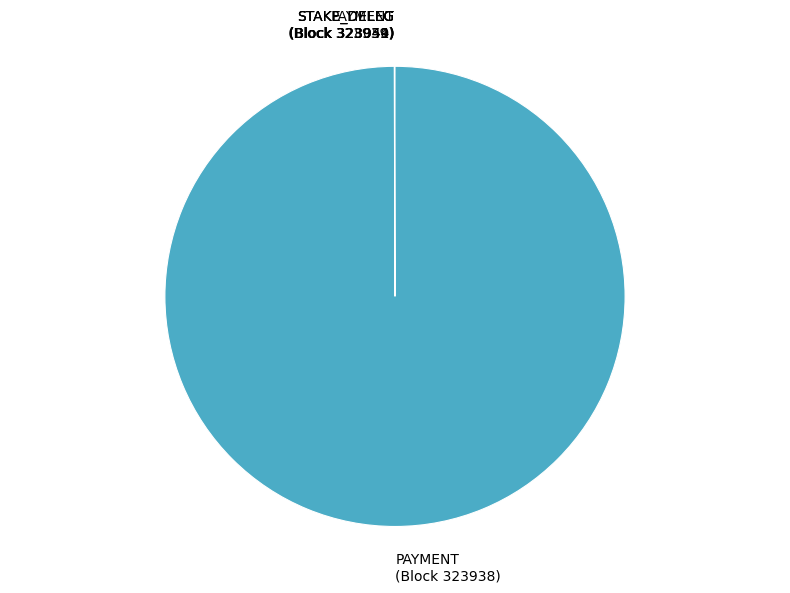

Is there any slice that represents more than half of the pie?

Yes